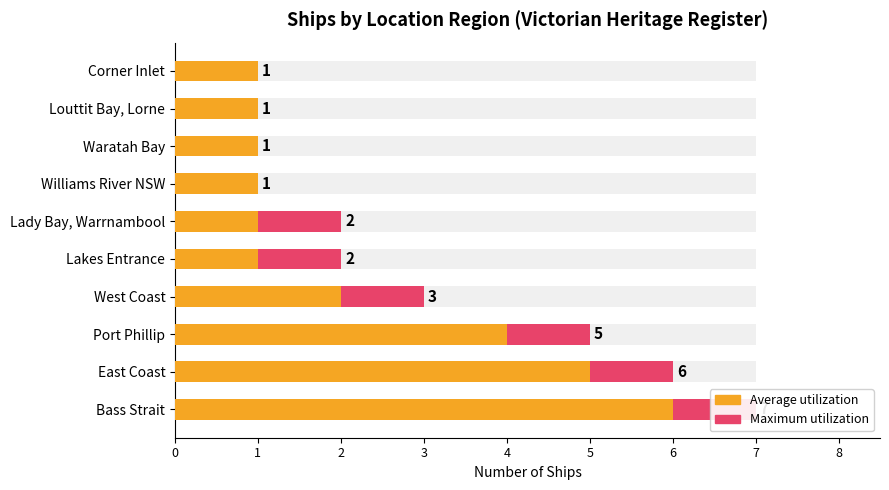

What is the sum of the Average utilization values at Bass Strait and Lady Bay, Warrnambool?

7